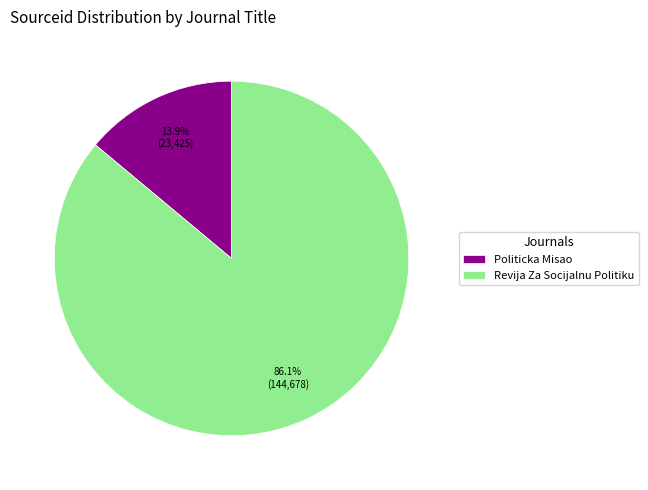

What percentage do Politicka Misao and Revija Za Socijalnu Politiku together represent?

100.0%